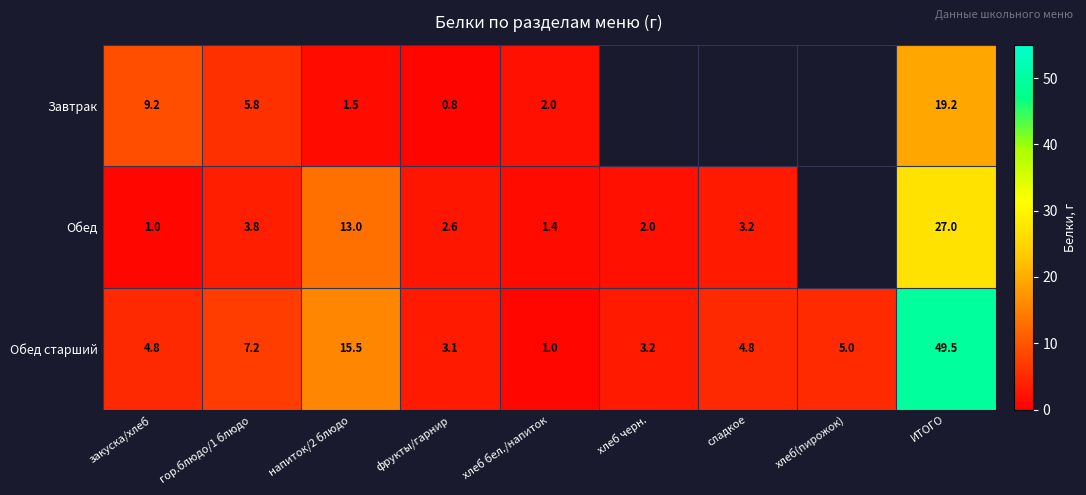

How many data points in Обед старший are less than 4?

3